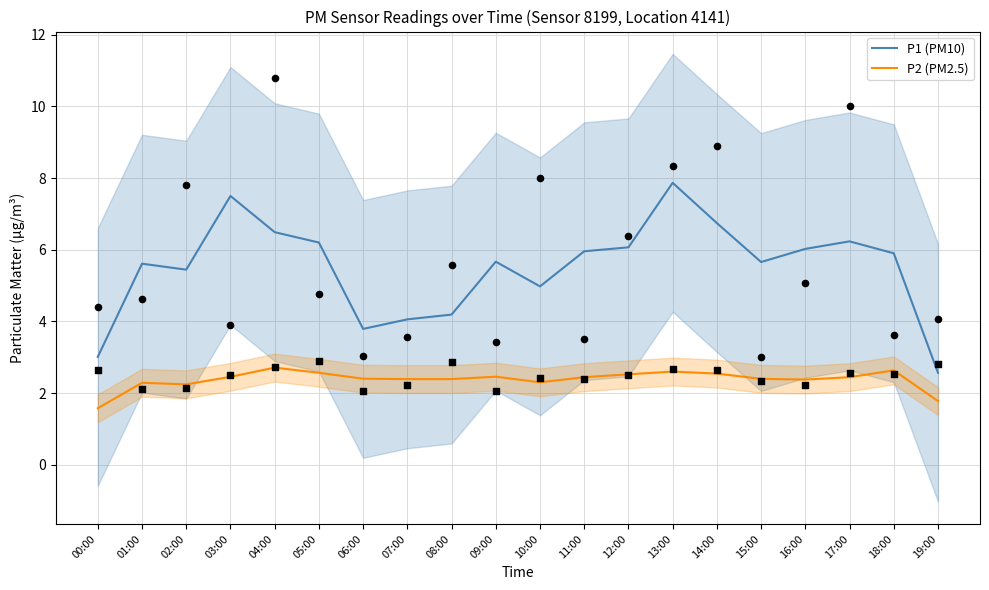

At how many categories does at least one series exceed 3?

19